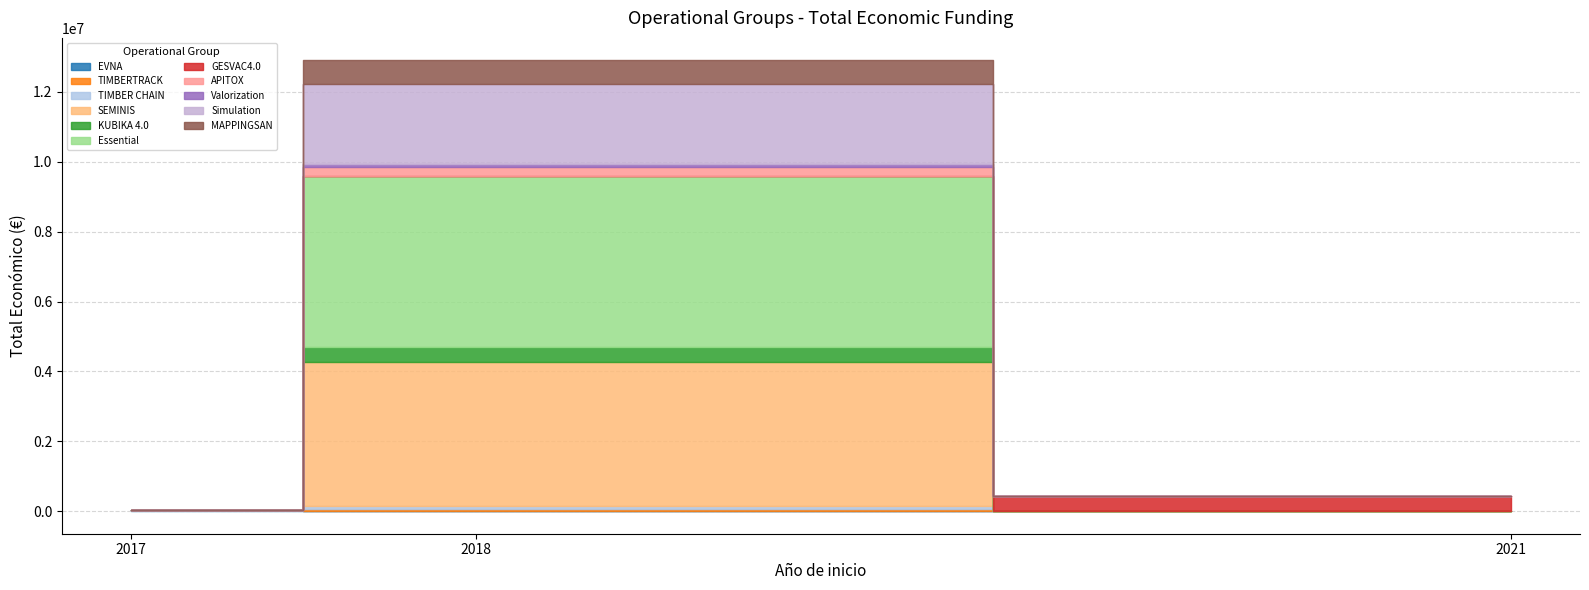

What is the label of the 11th point from the right?

EVNA